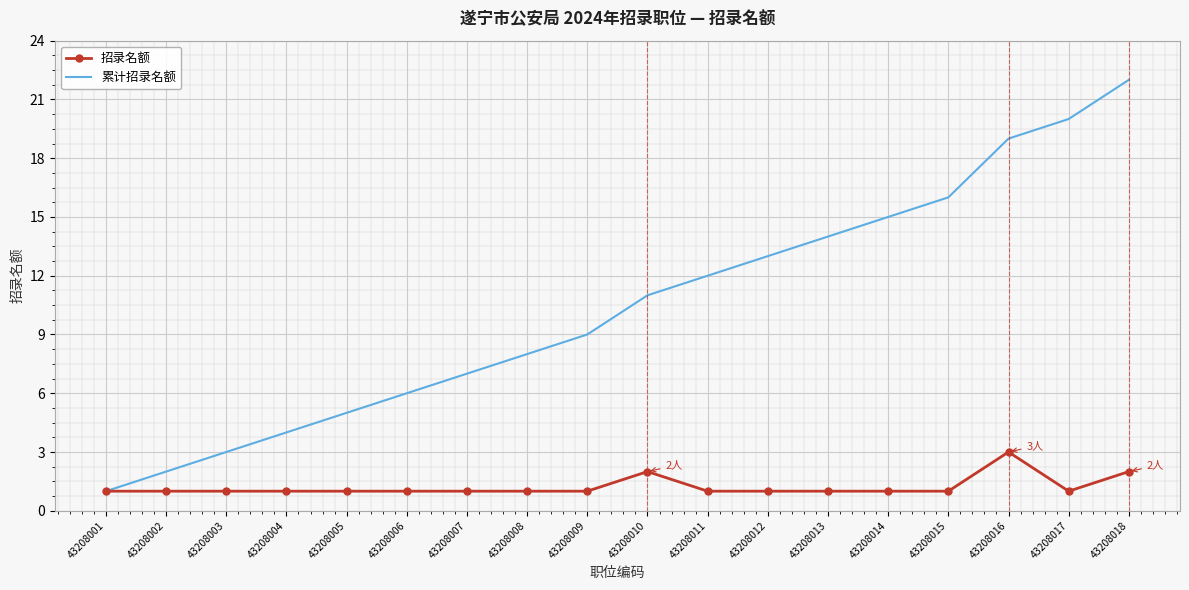

The value of 累计招录名额 at 43208011 is 12. True or false?

True